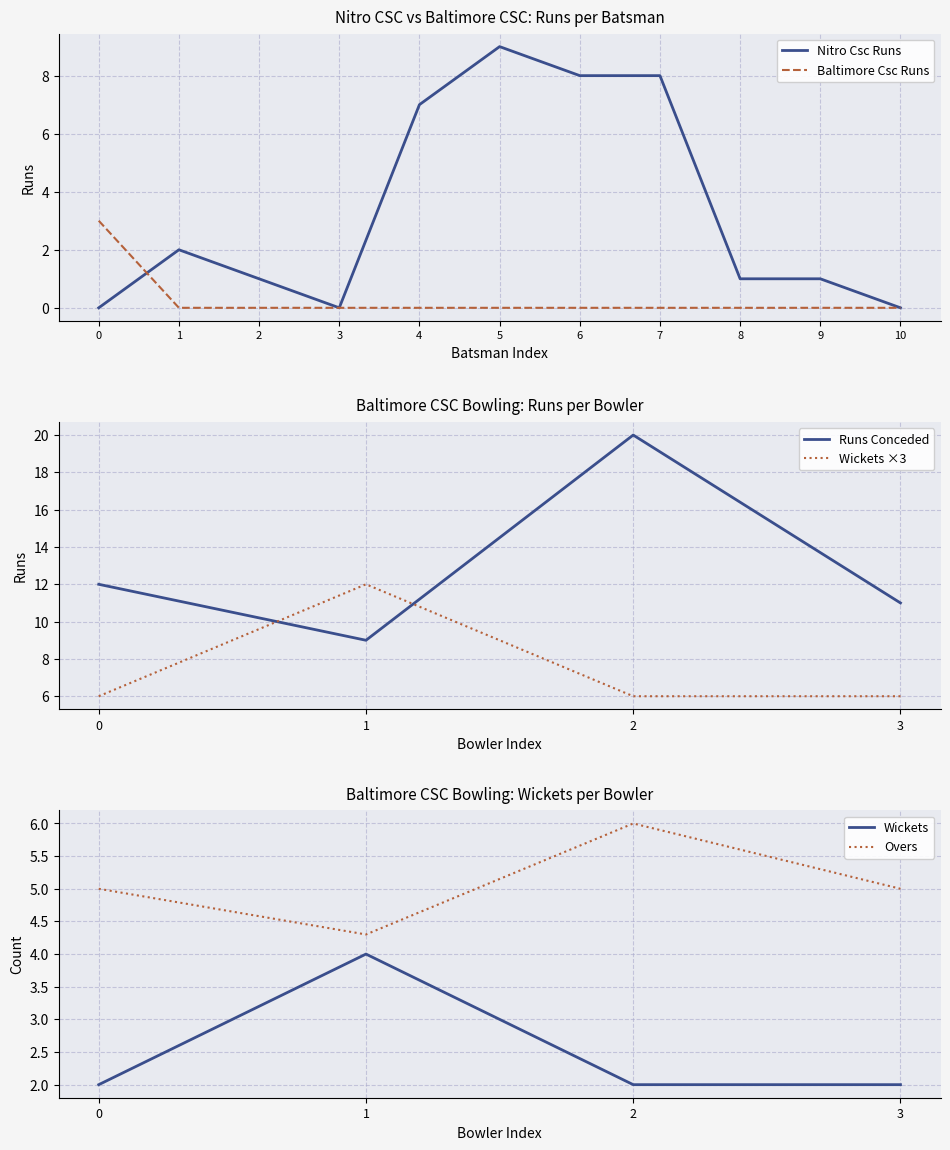

What is the sum of all Nitro Csc Runs values?

37